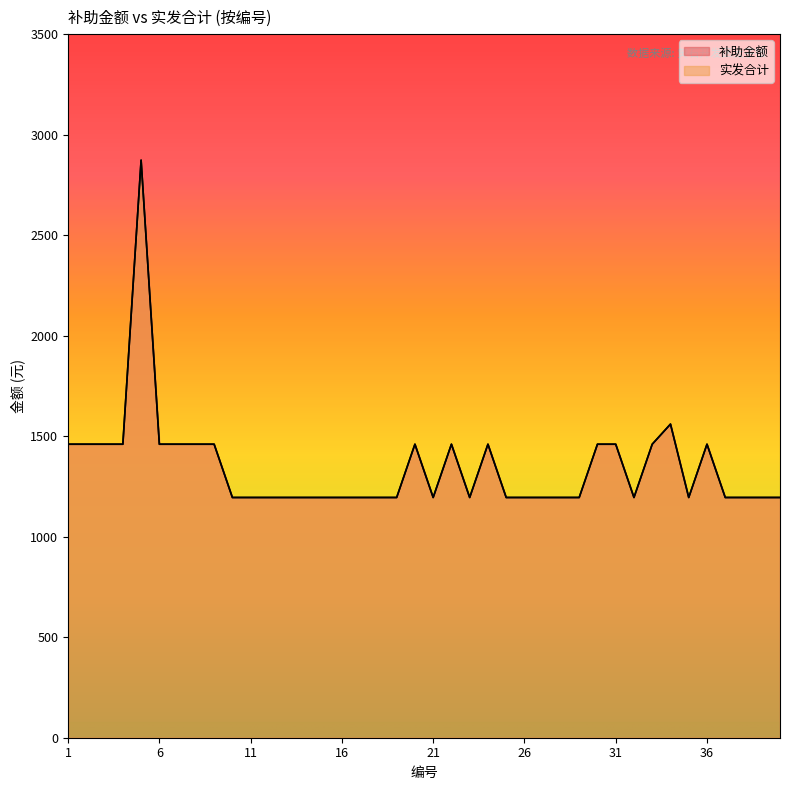

What is the value of the 补助金额 point at the 27th from the left?

1195